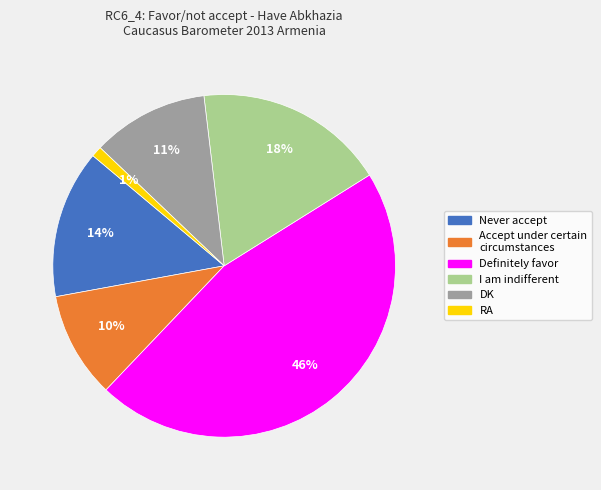

Rank the categories by value from lowest to highest.

RA, Accept under certain circumstances, DK, Never accept, I am indifferent, Definitely favor